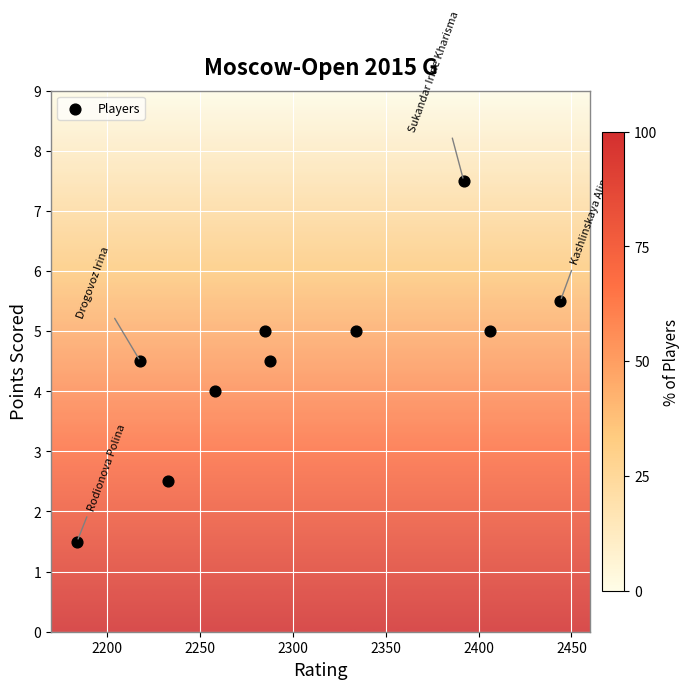

What is the average X value?

2304.2